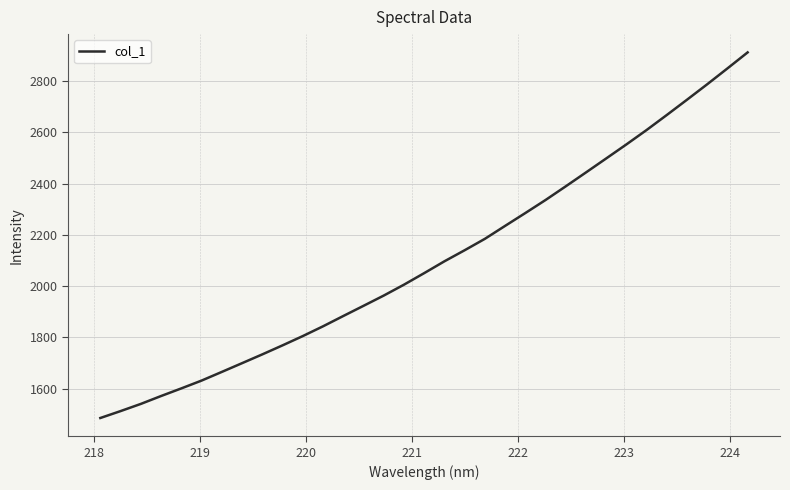

Does the chart display data point markers on the line(s)?

No